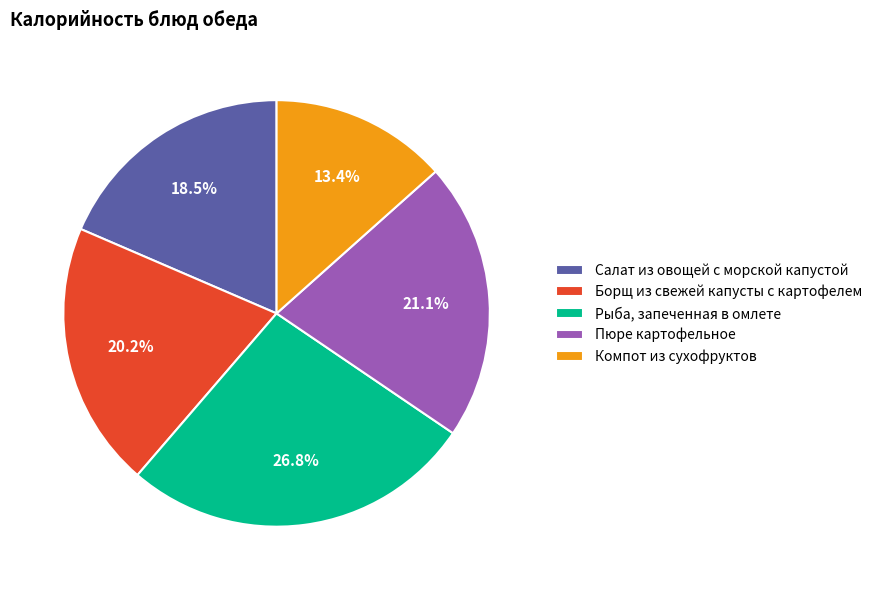

Is Рыба, запеченная в омлете the majority of the pie?

No